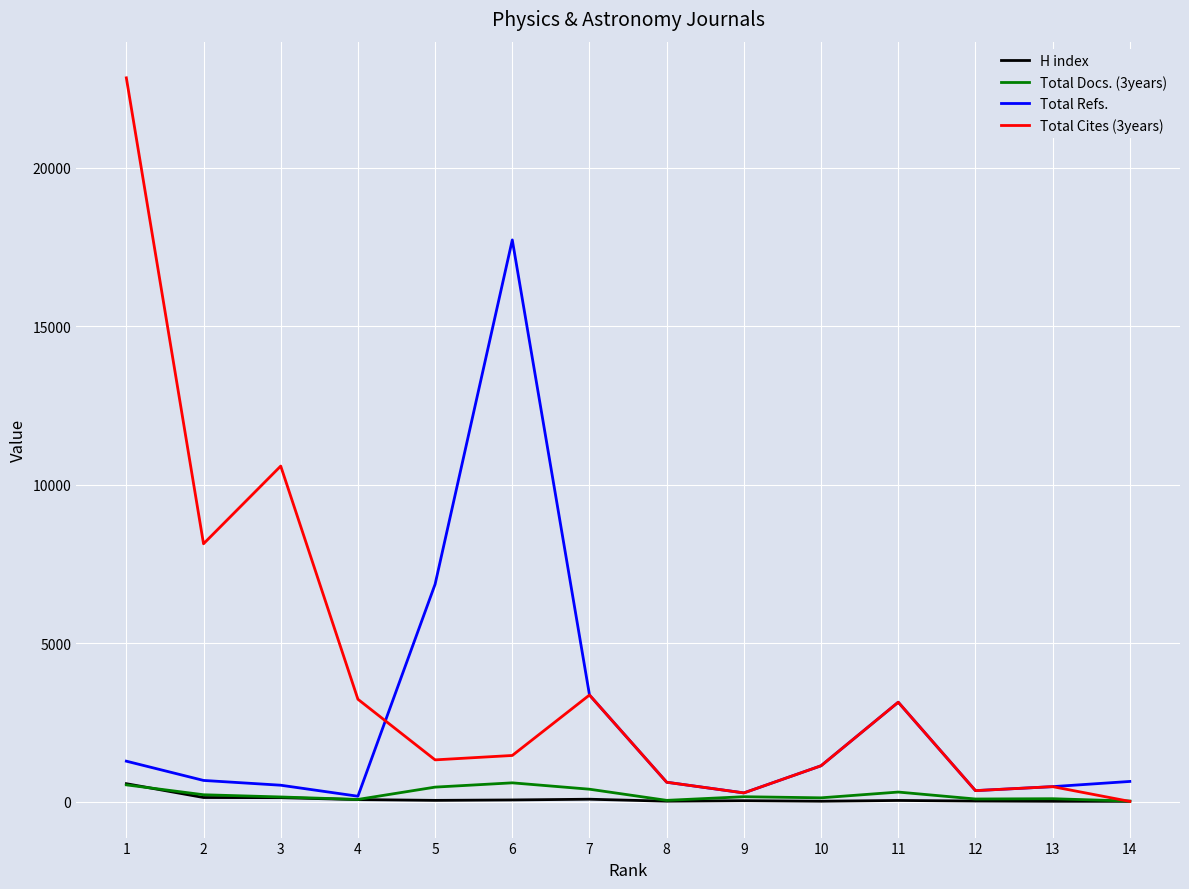

What is the maximum value for H index?

563